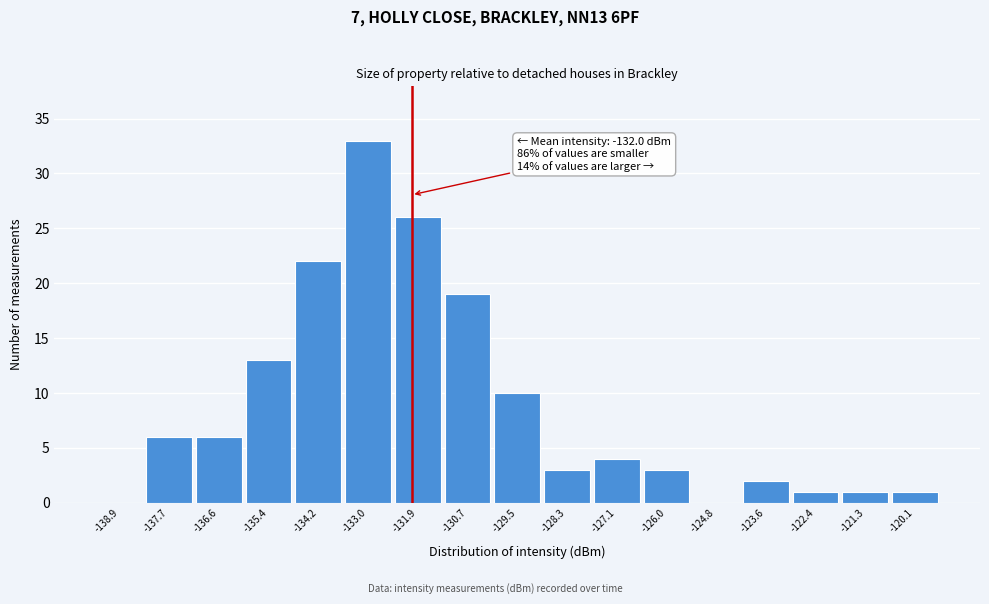

Which range on the x-axis has the tallest bar?

-133.6 to -132.4